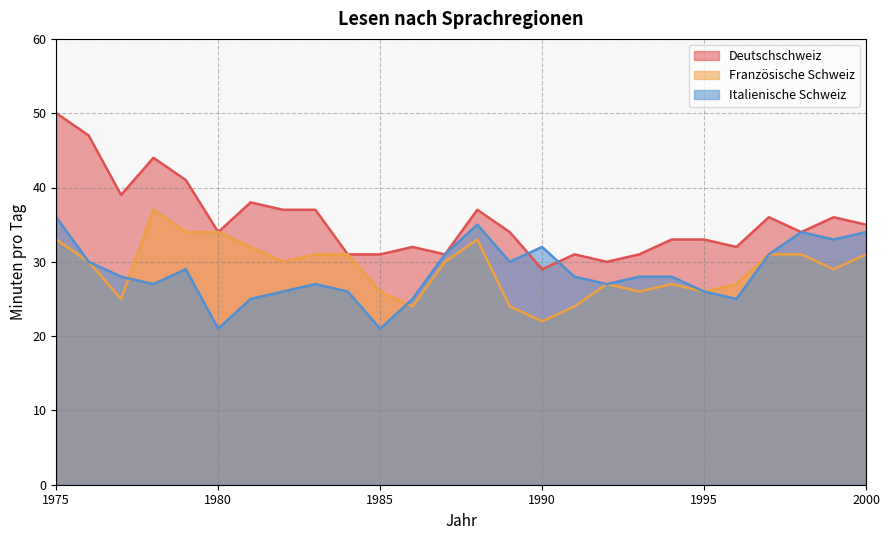

Read the Deutschschweiz value at 1997, to the nearest 5.

35